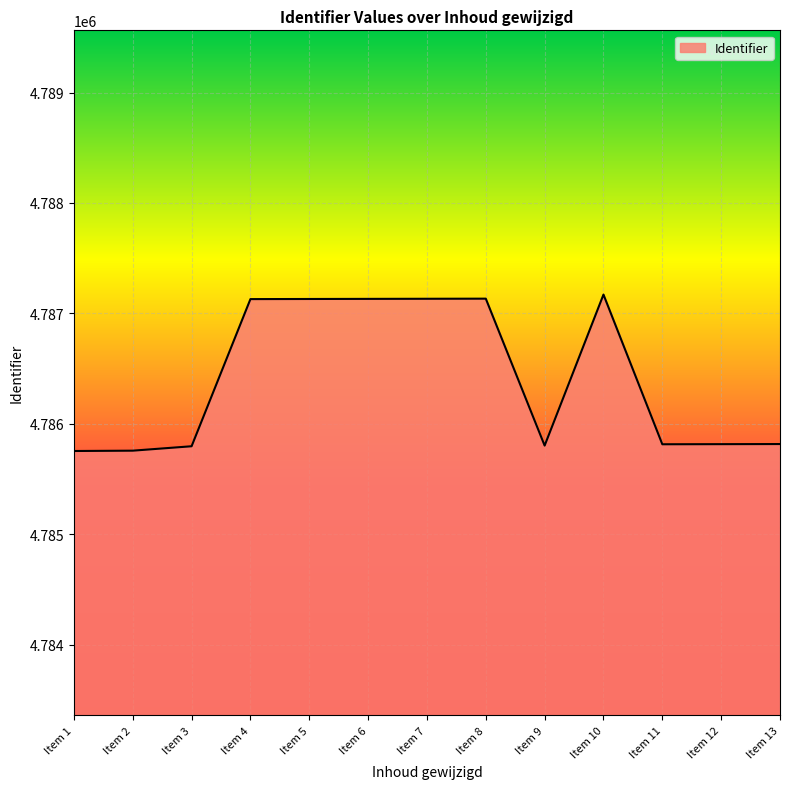

Is it true that the value at Item 12 is 4785815?

True